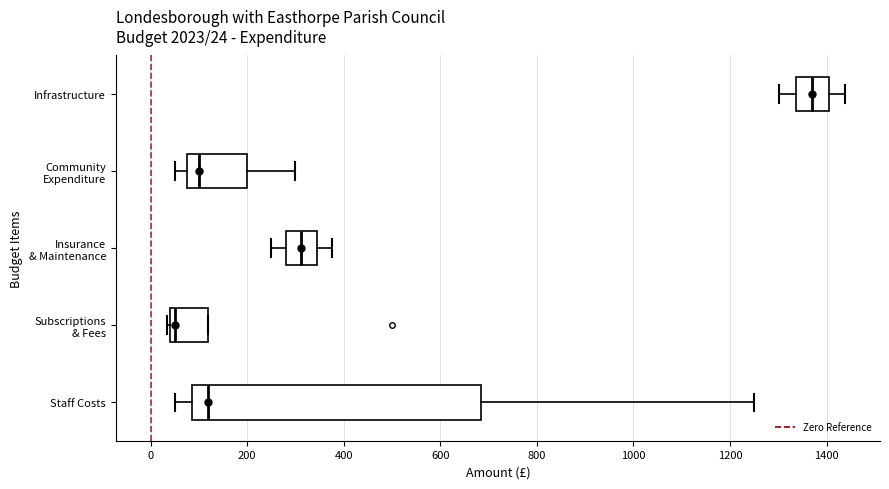

Which box has the furthest to the left median line?

Subscriptions & Fees